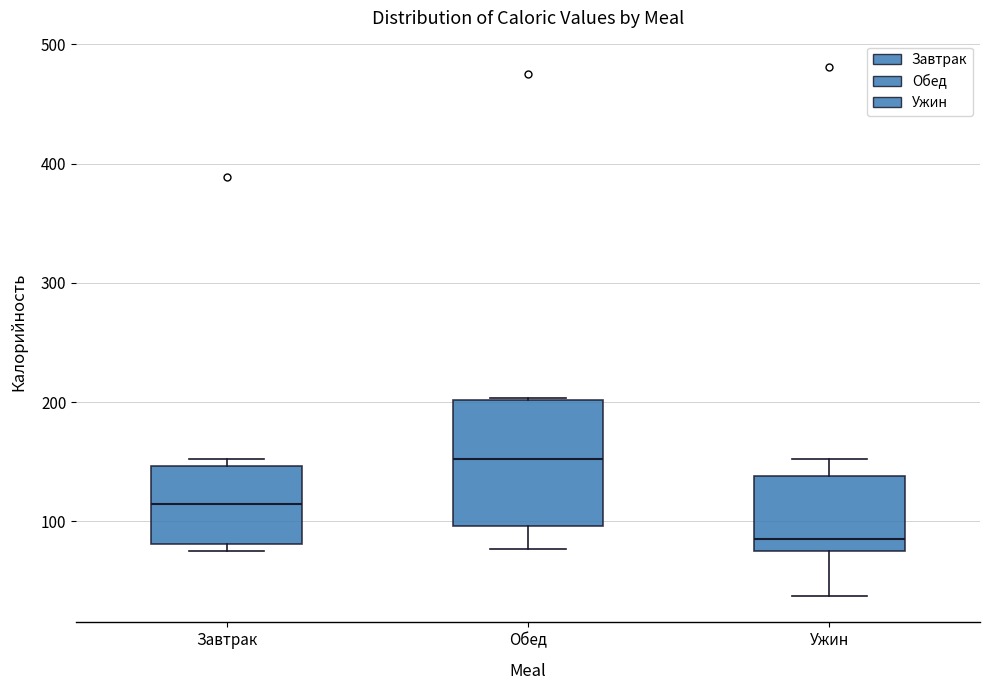

Where is the lower edge of the box for Обед on the y-axis? The values are not printed on the chart, so give them approximately, as read against the axis.

100